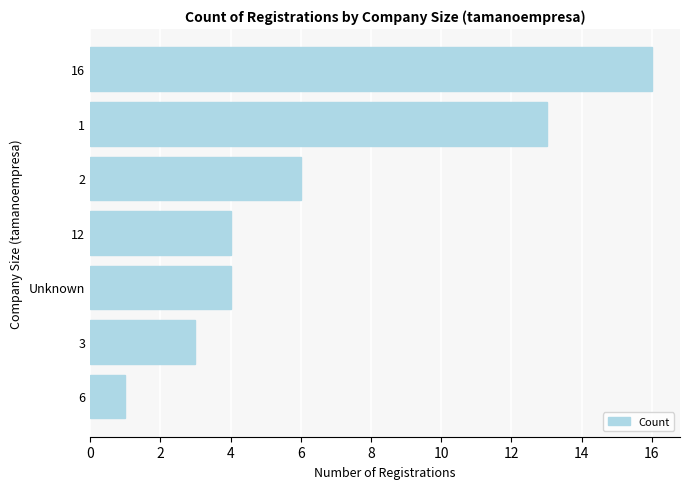

At which category does the chart reach its minimum across all series?

6